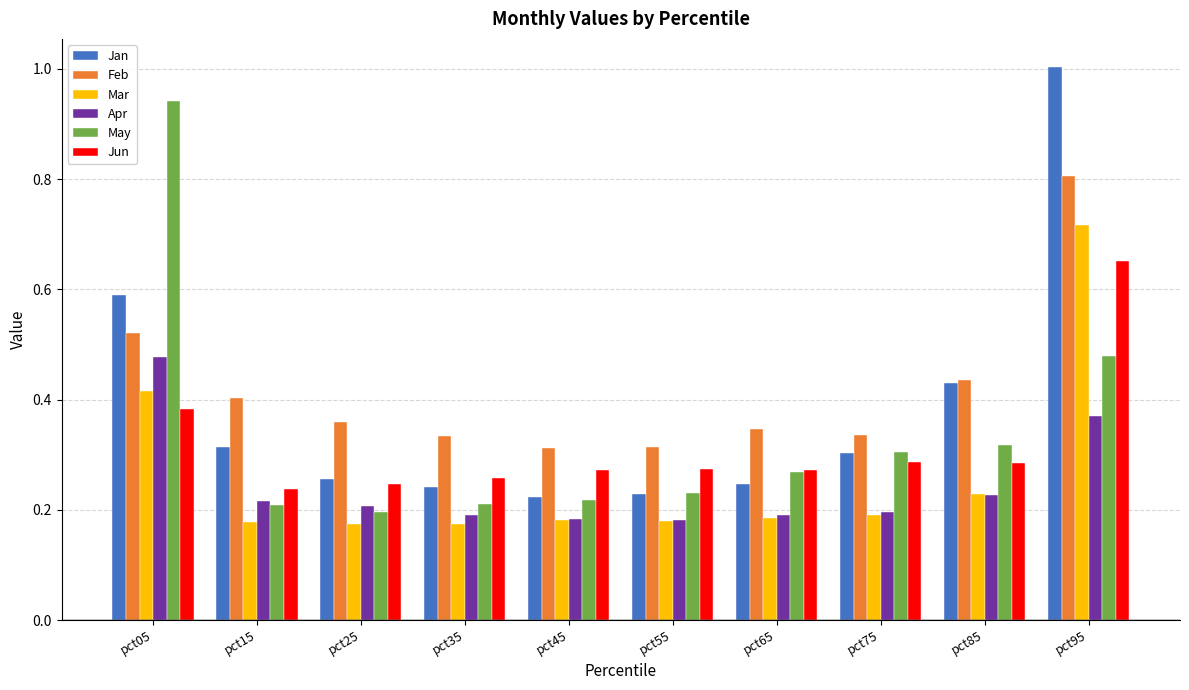

Rank the series at pct95 from highest to lowest value.

Jan, Feb, Mar, Jun, May, Apr